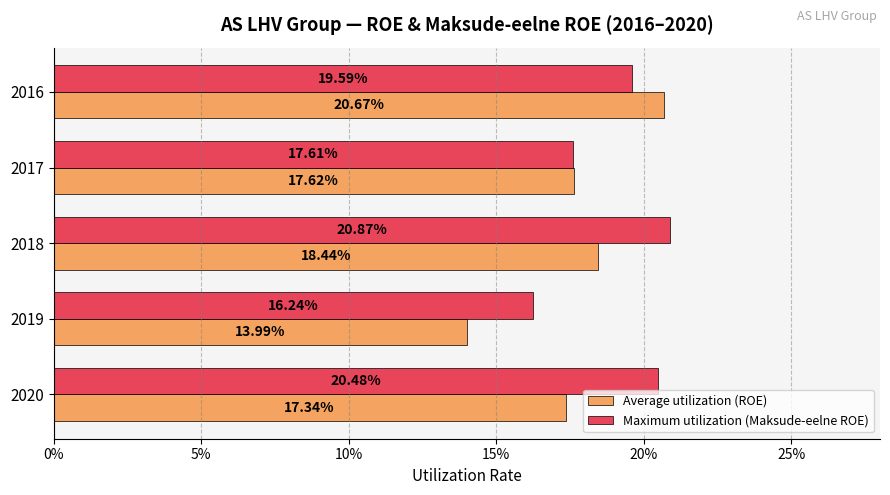

What is the value of the Average utilization (ROE) bar at the 5th from the left?

0.2